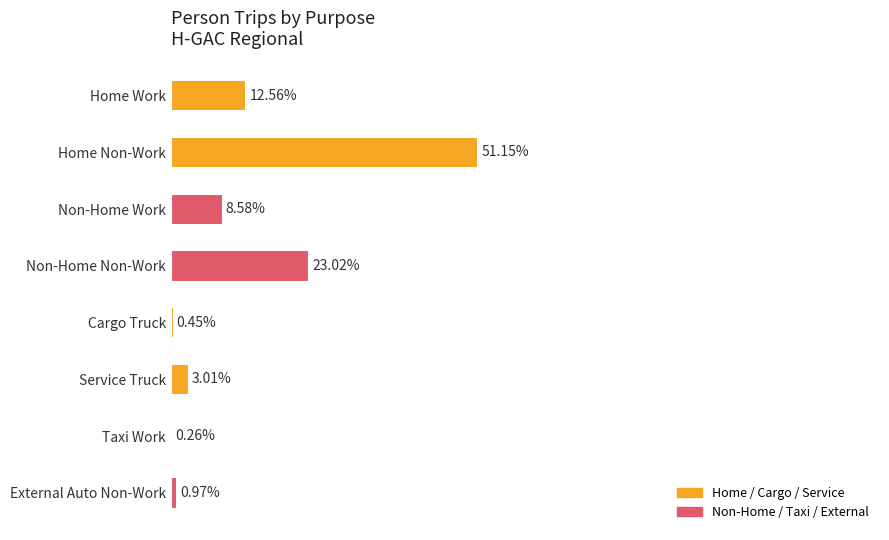

Does the chart contain stacked bars?

No